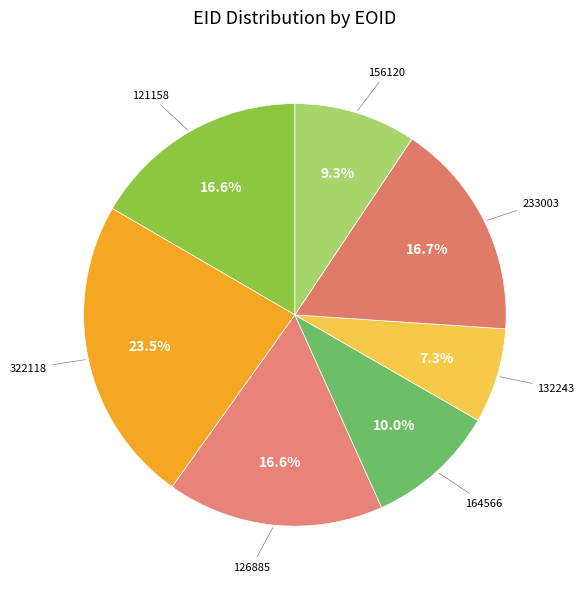

How many slices are in this pie chart?

7